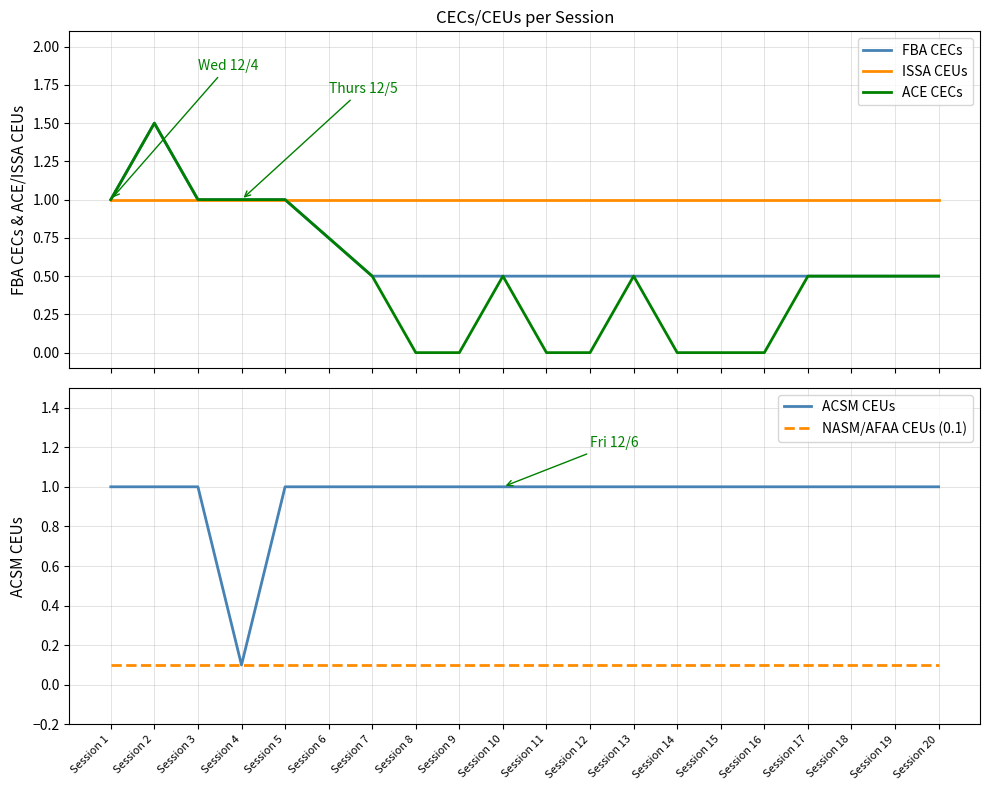

What is the difference between the second highest and minimum values in the ACSM CEUs series?

0.9